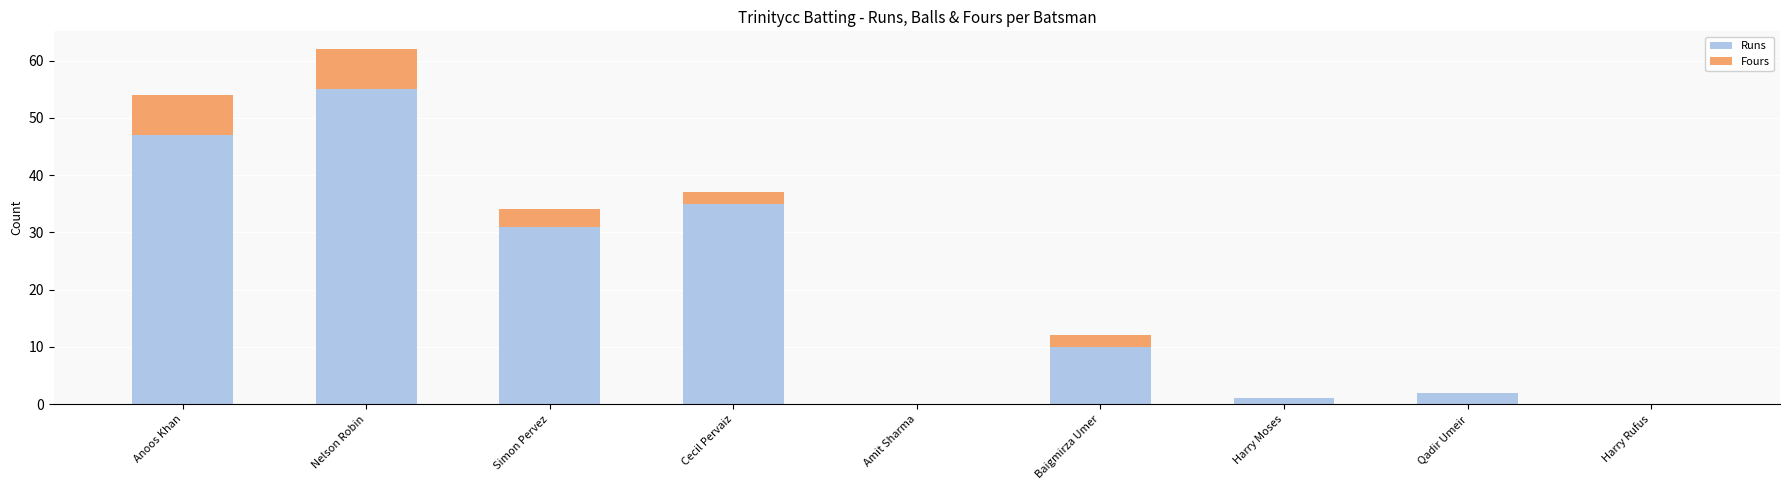

How many series are shown in this chart?

2